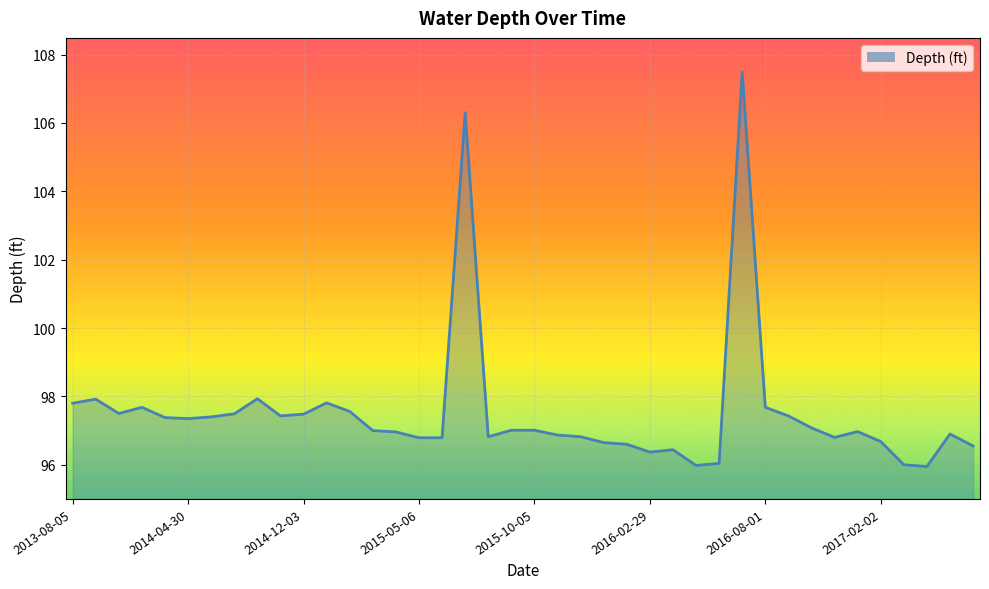

What is the maximum value shown in the chart?

107.5